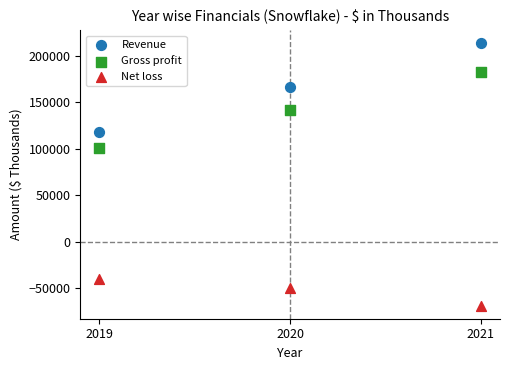

In the Net loss series, what Y value is closest to -54822?

-50339